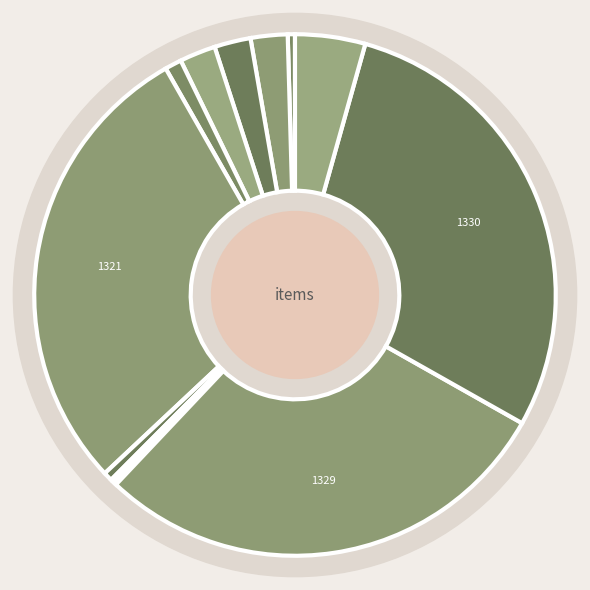

To the nearest percent, what portion does 1321 represent?

29%